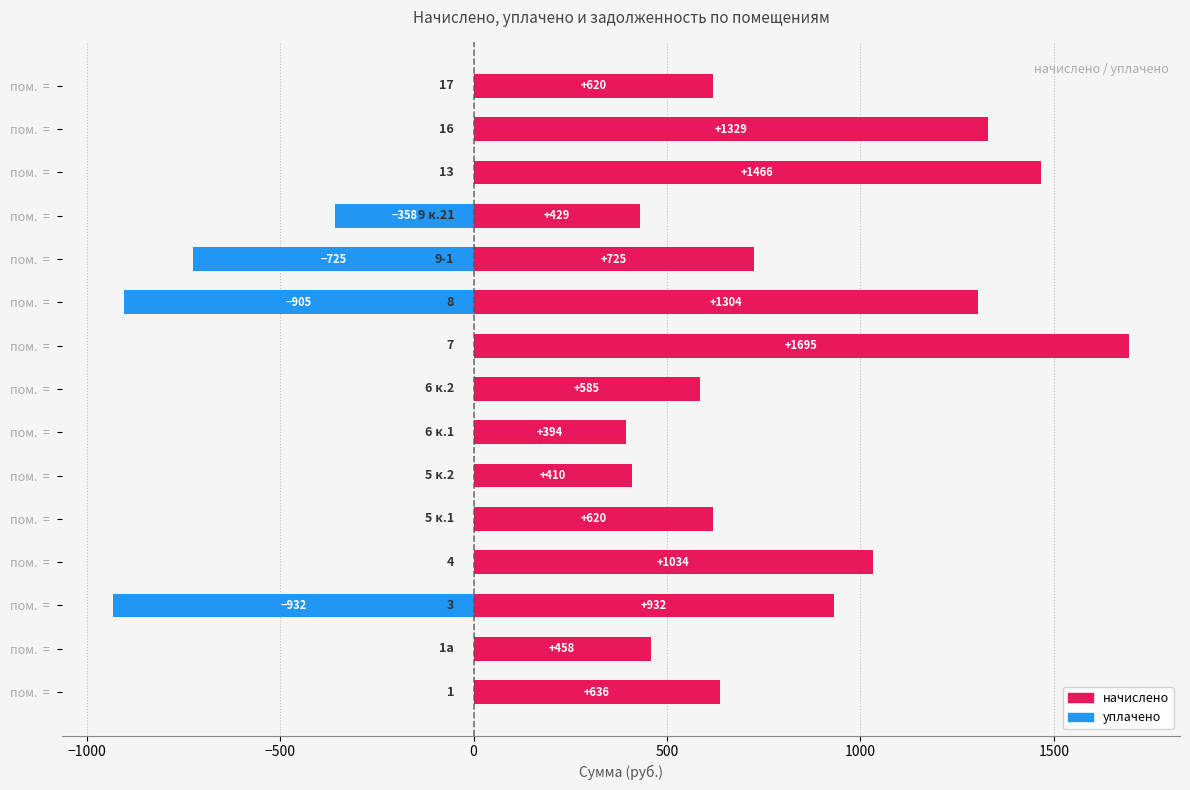

True or false: начислено has a value of 1045.1 at пом. =.

False